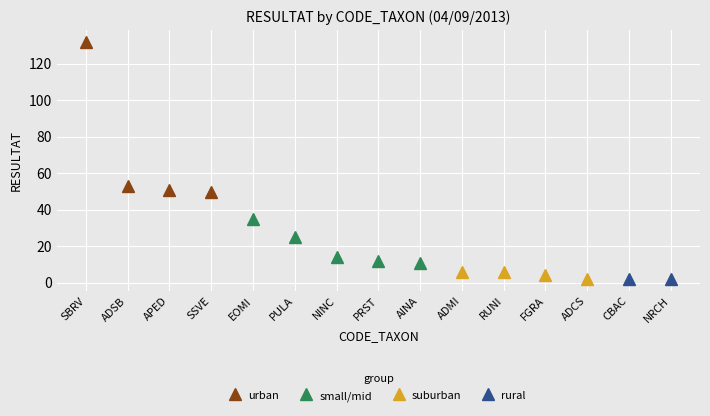

How many data points does each series have?

15